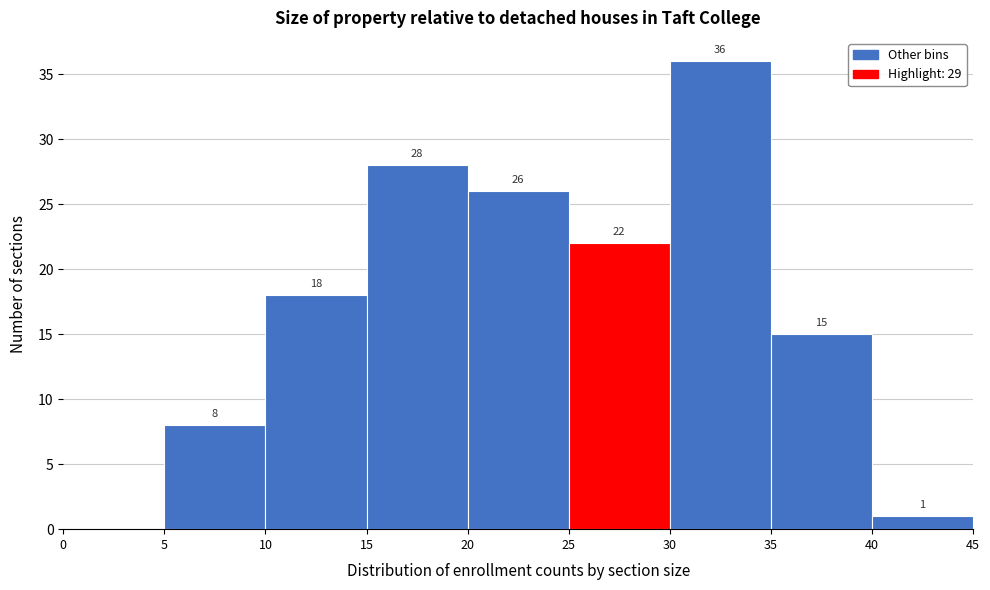

Over which range of the x-axis is the bar tallest?

30 to 35